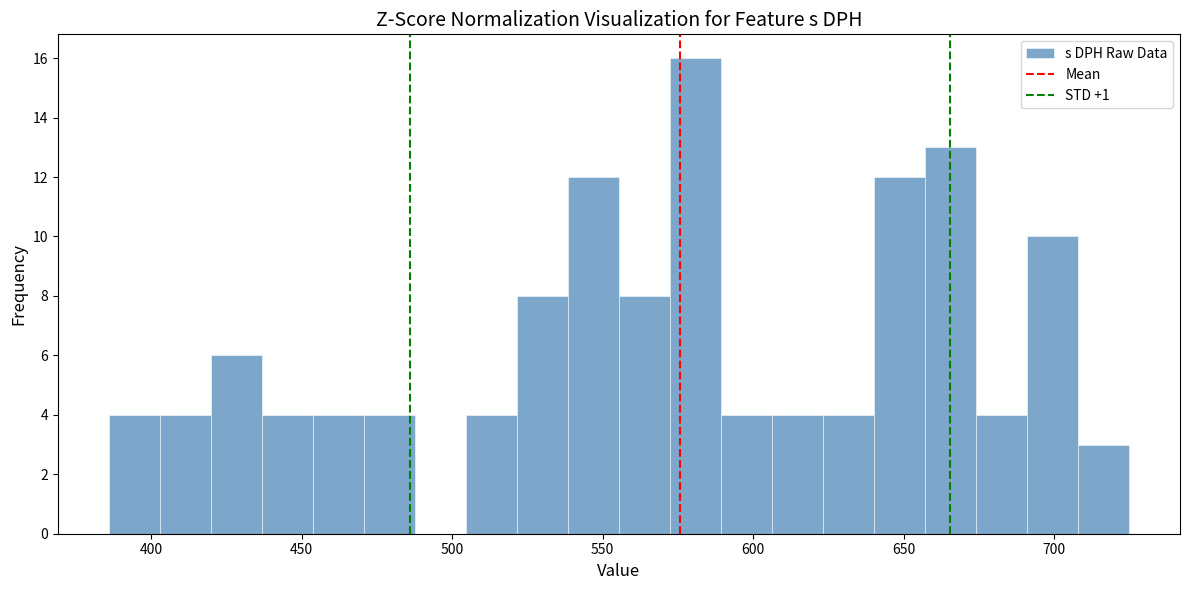

Read against the x-axis, roughly where is the centre of the tallest bar?

580